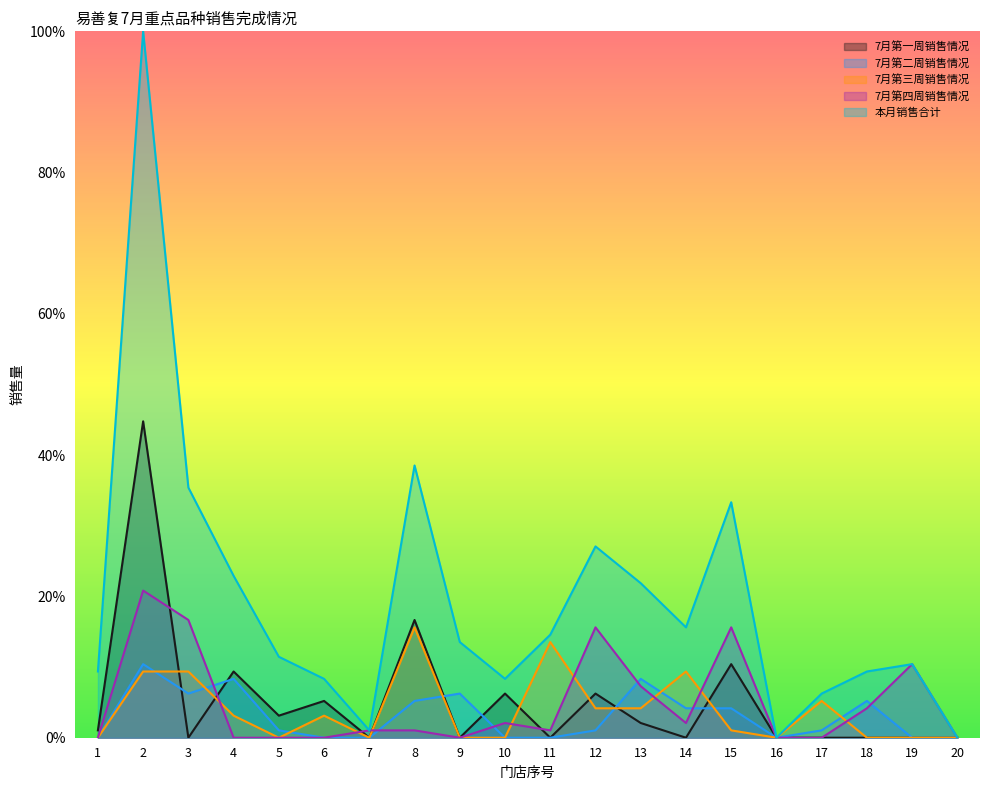

What is the difference between the second highest and second lowest values in the 7月第一周销售情况 series?

16.7